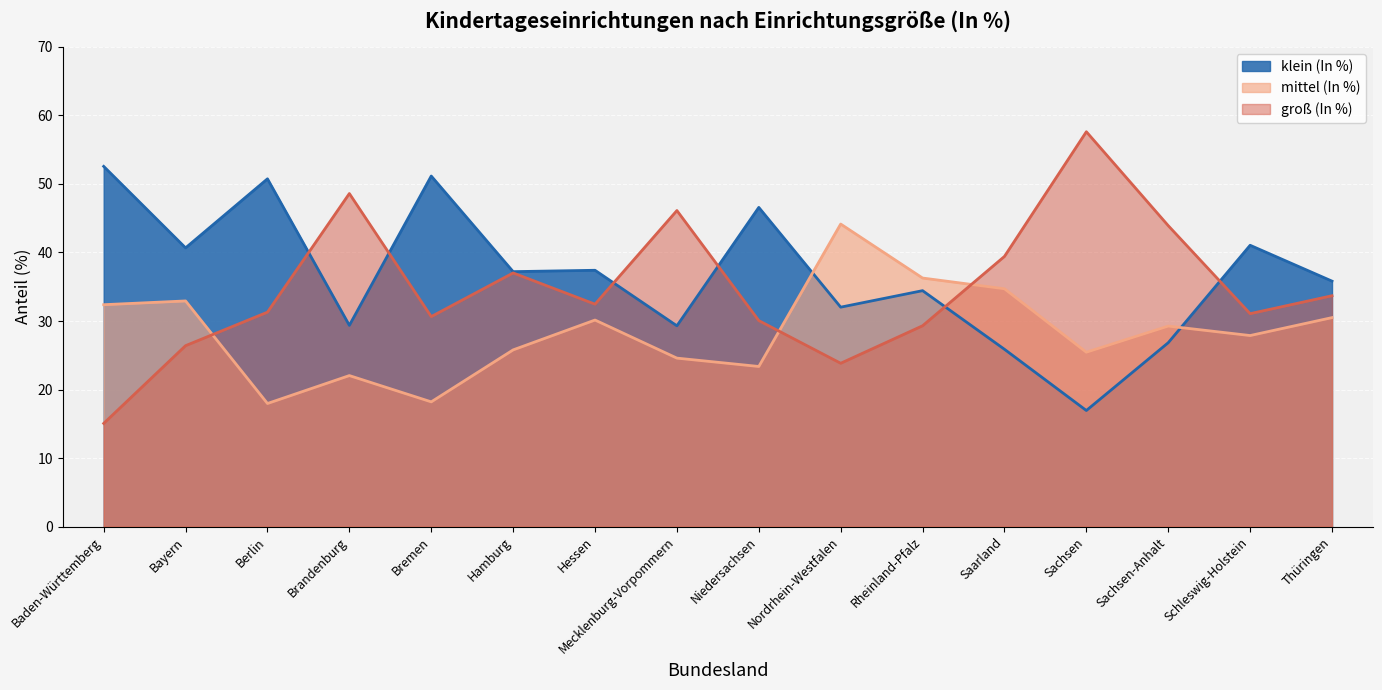

At which label does mittel (In %) first exceed 29?

Baden-Württemberg